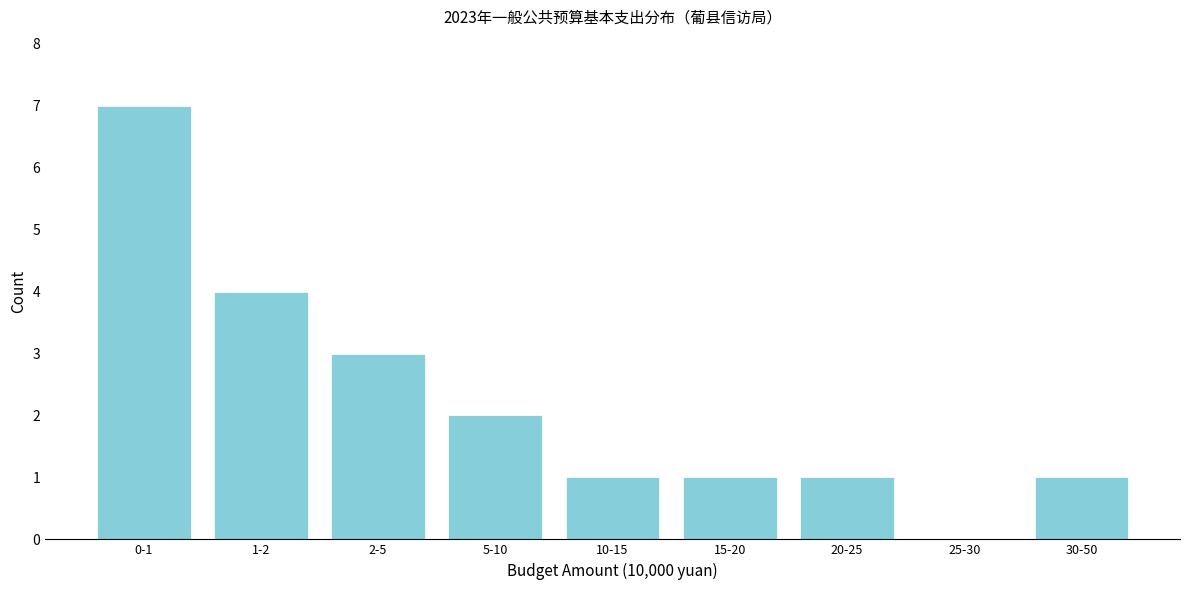

Reading left to right, transcribe all the data shown in this chart.

0-1=7	1-2=4	2-5=3	5-10=2	10-15=1	15-20=1	20-25=1	25-30=0	30-50=1